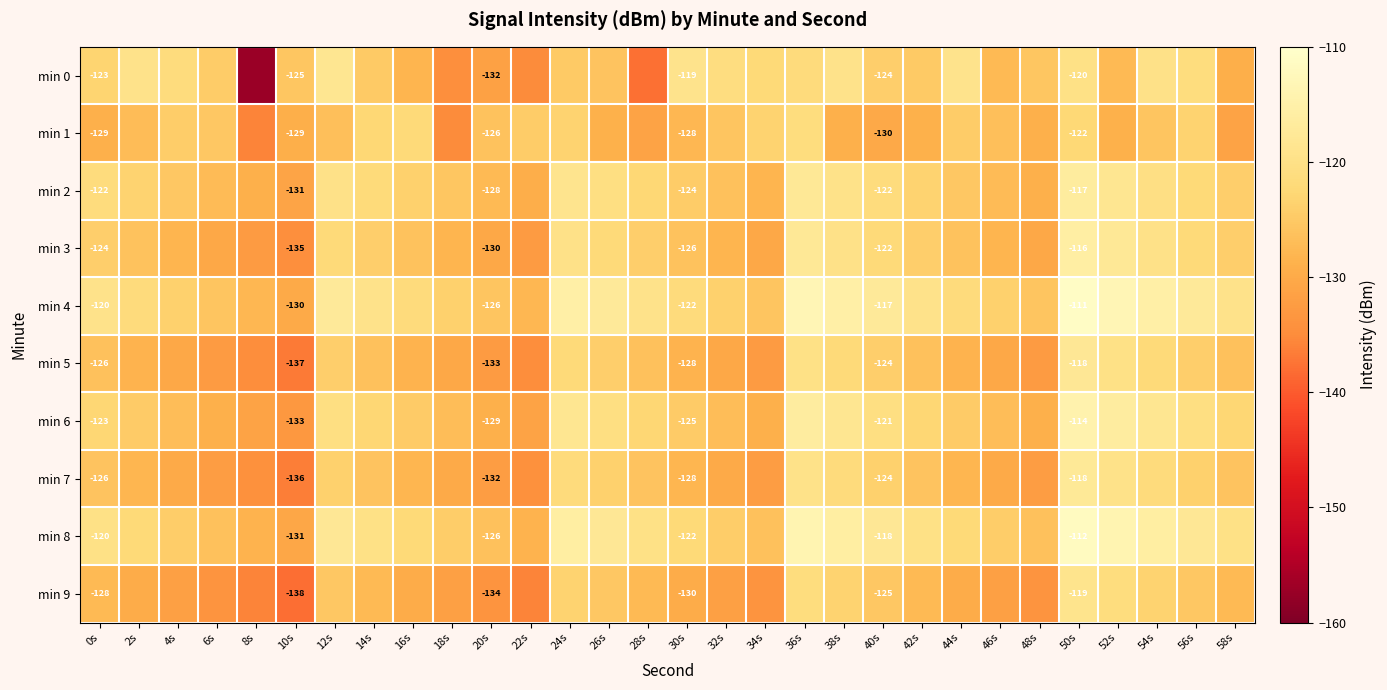

What is the average value of the min 5 series?

-127.5